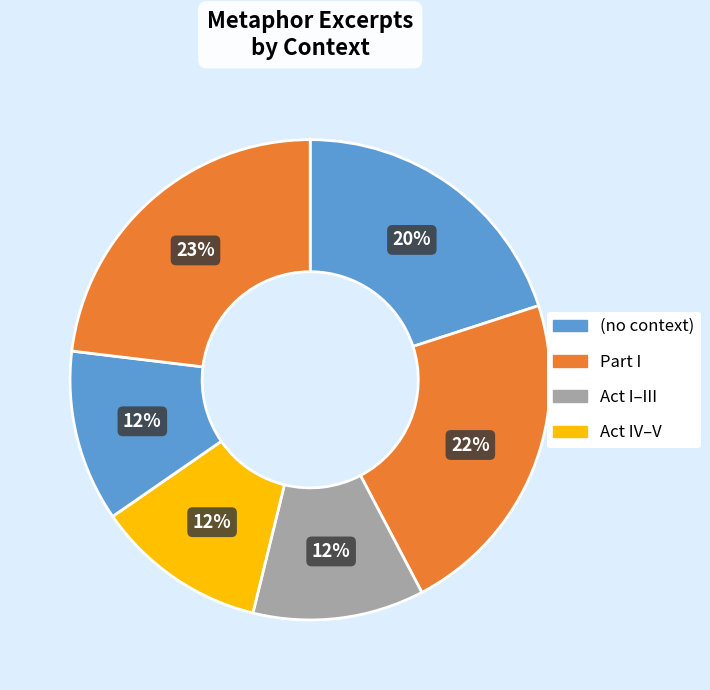

Count the number of slices in the pie.

6